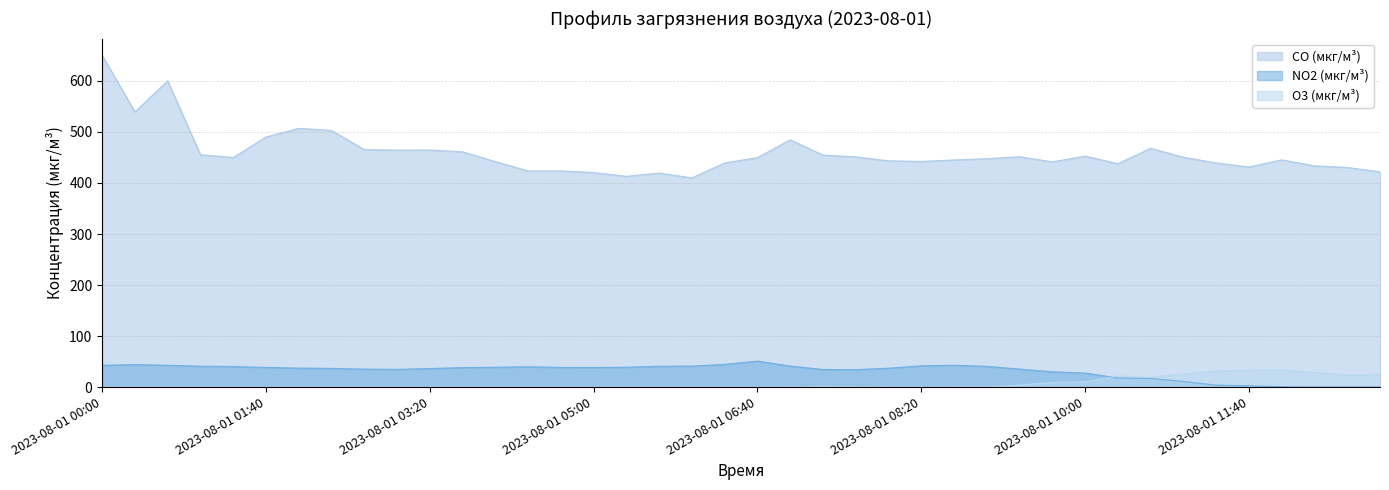

Which series has the largest total across all categories?

CO (мкг/м³)